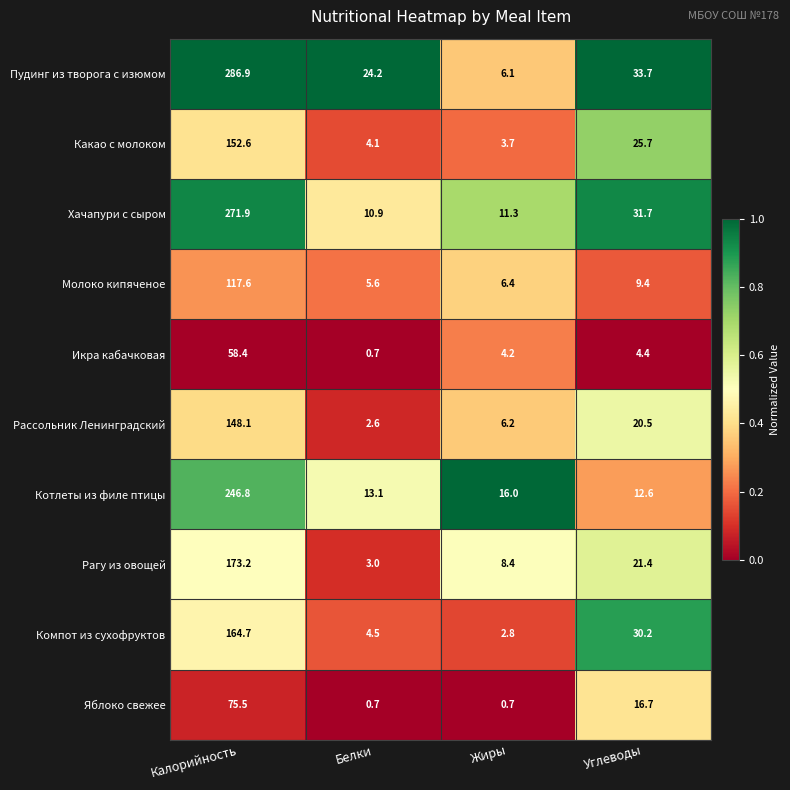

What is the sum of the Котлеты из филе птицы values at Жиры and Белки?

29.1